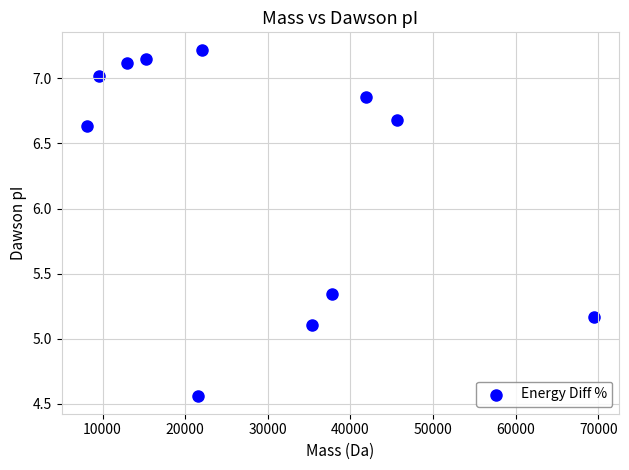

What Y value in the scatter plot is closest to 5?

5.1